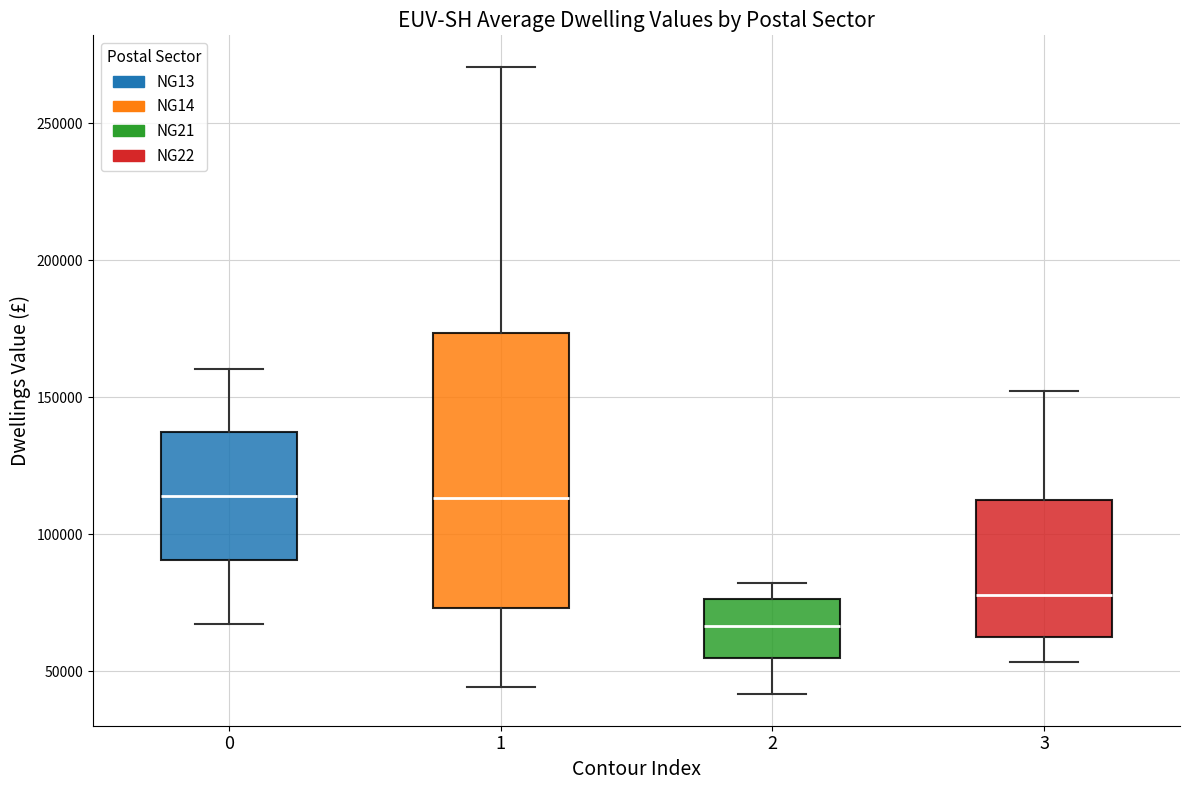

Which box is the tallest, from its lower edge to its upper edge?

1